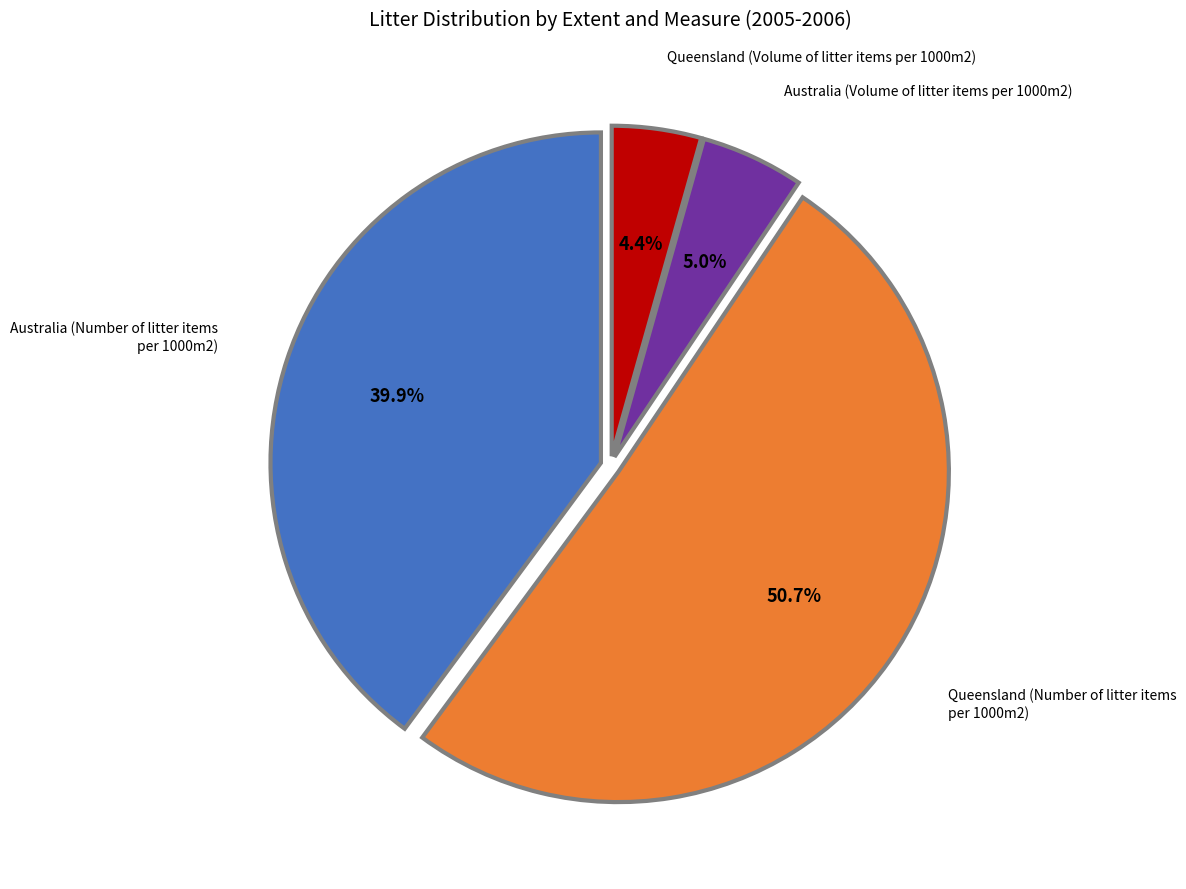

How many segments does this pie chart have?

4